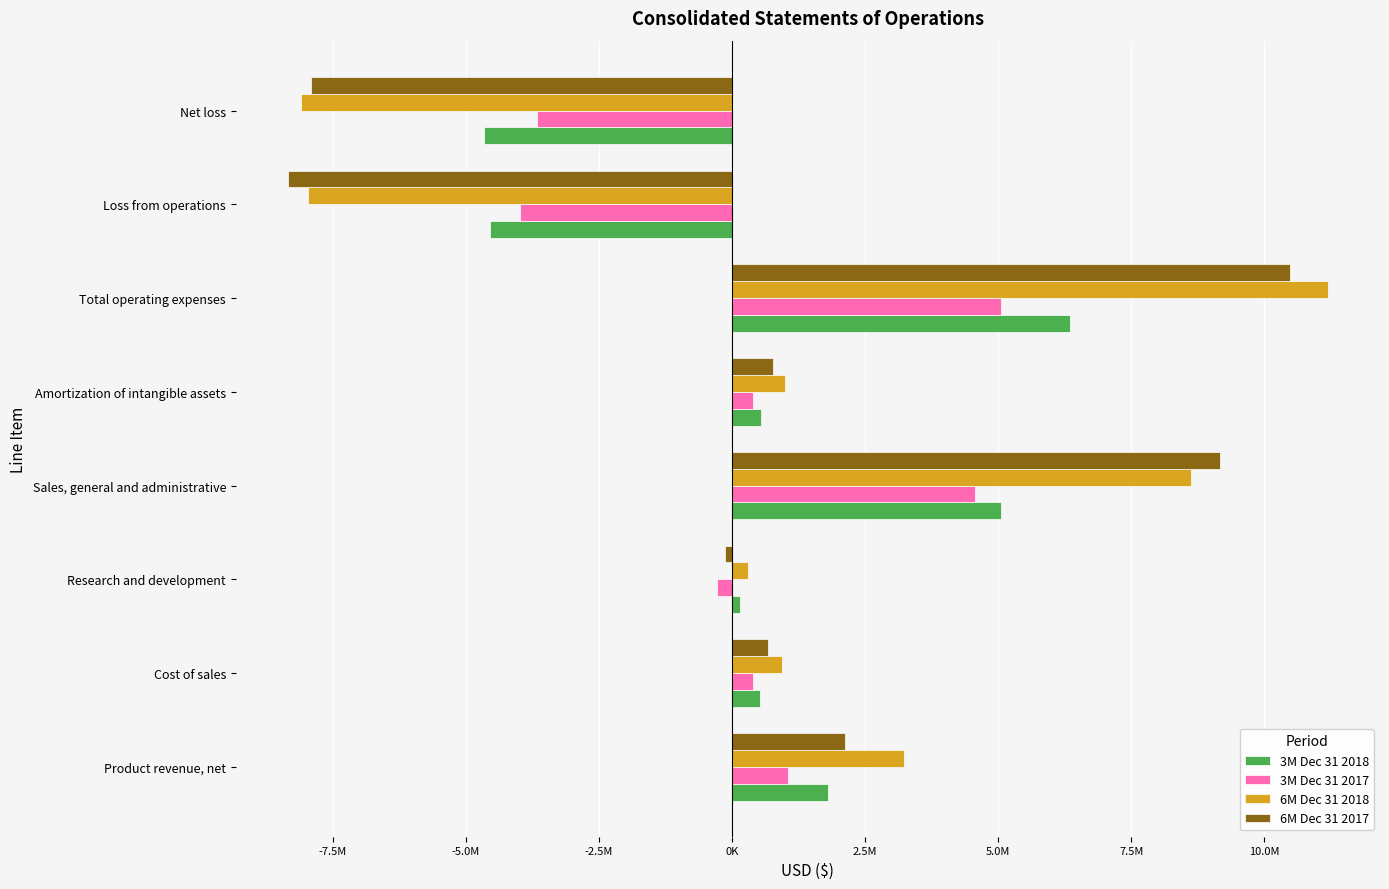

What is the maximum value for 3M Dec 31 2018?

6345741